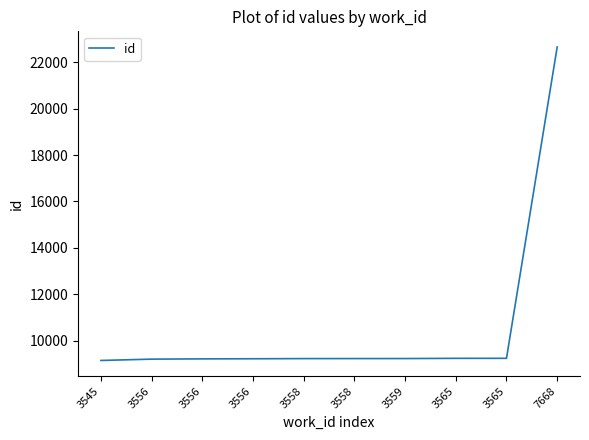

Approximately how many times larger is the value at 3559 compared to 3556?

1.0